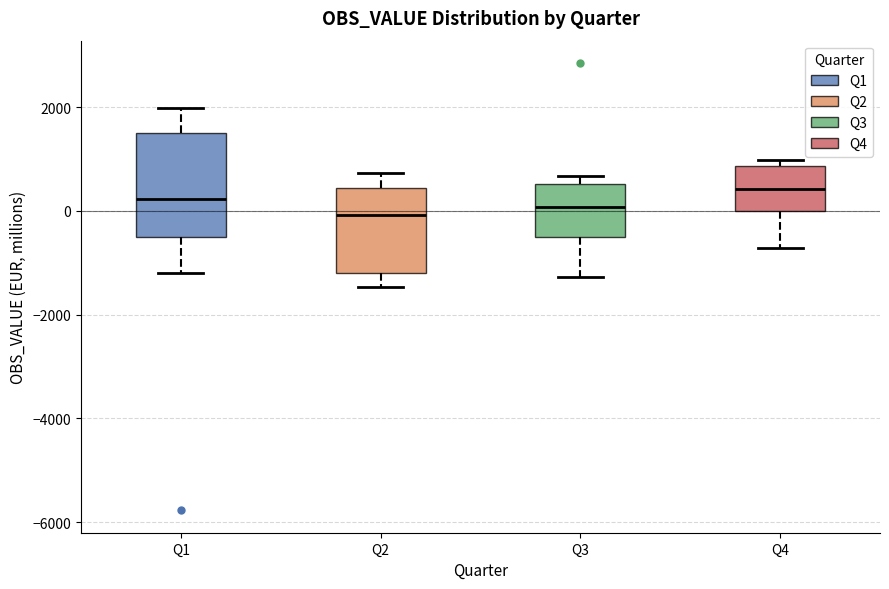

Where does the median line of the box for Q4 sit on the y-axis? The values are not printed on the chart, so give them approximately, as read against the axis.

400